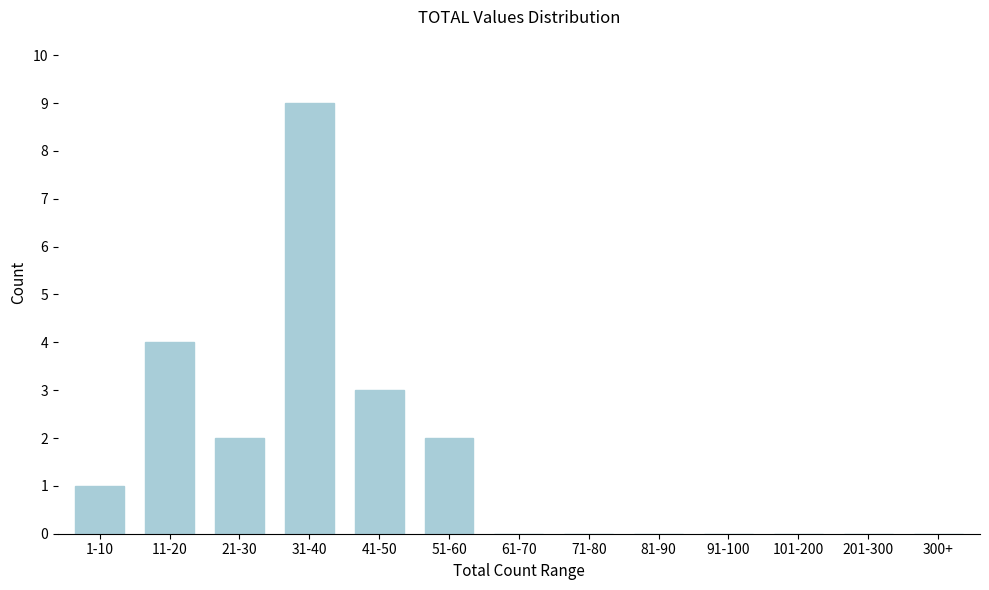

Reading left to right, what are all the values shown in this chart?

1-10=1	11-20=4	21-30=2	31-40=9	41-50=3	51-60=2	61-70=0	71-80=0	81-90=0	91-100=0	101-200=0	201-300=0	300+=0